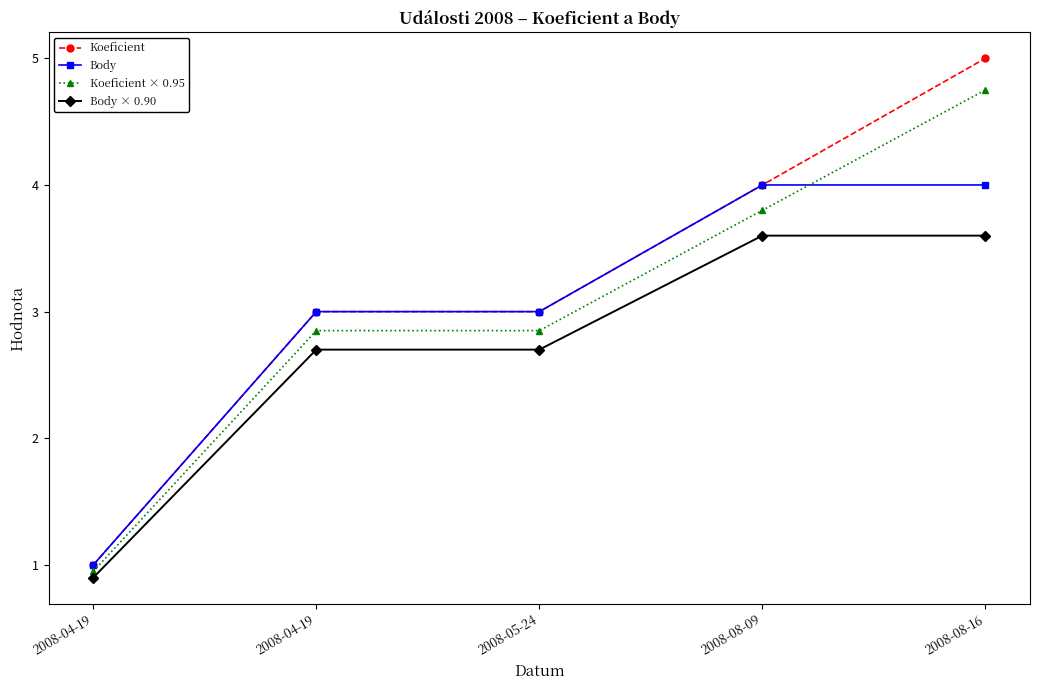

What is the difference between the second highest and second lowest values in the Body × 0.90 series?

0.9